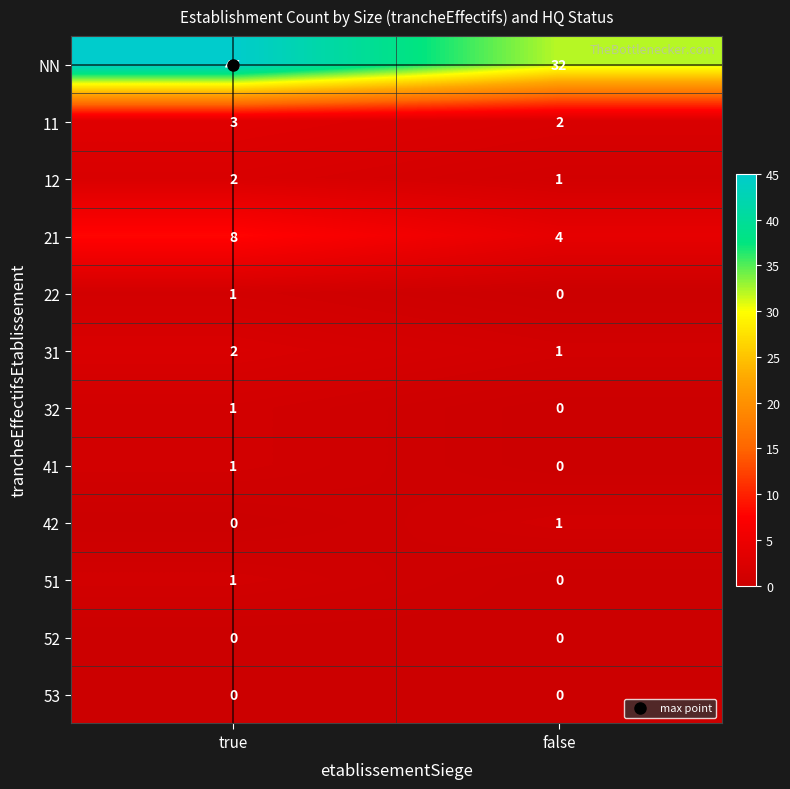

What is the greatest value displayed?

45